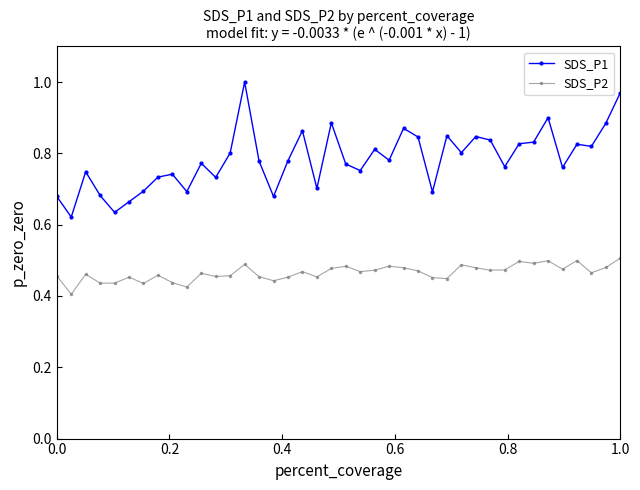

What is the difference between the second highest and minimum values in the SDS_P1 series?

0.3